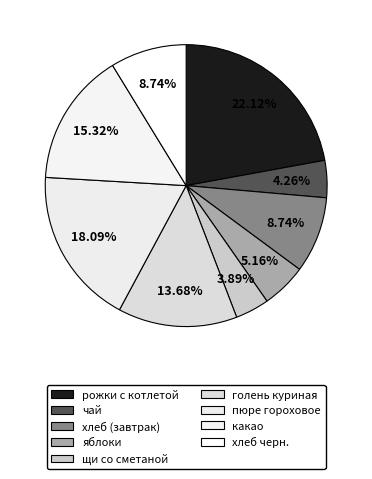

To the nearest percent, what portion does хлеб черн. represent?

9%